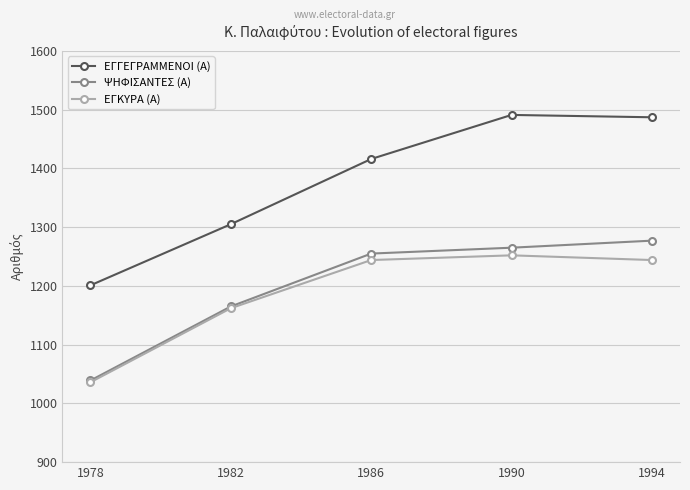

True or false: ΕΓΚΥΡΑ (Α) and ΕΓΓΕΓΡΑΜΜΕΝΟΙ (Α) intersect in this chart.

False